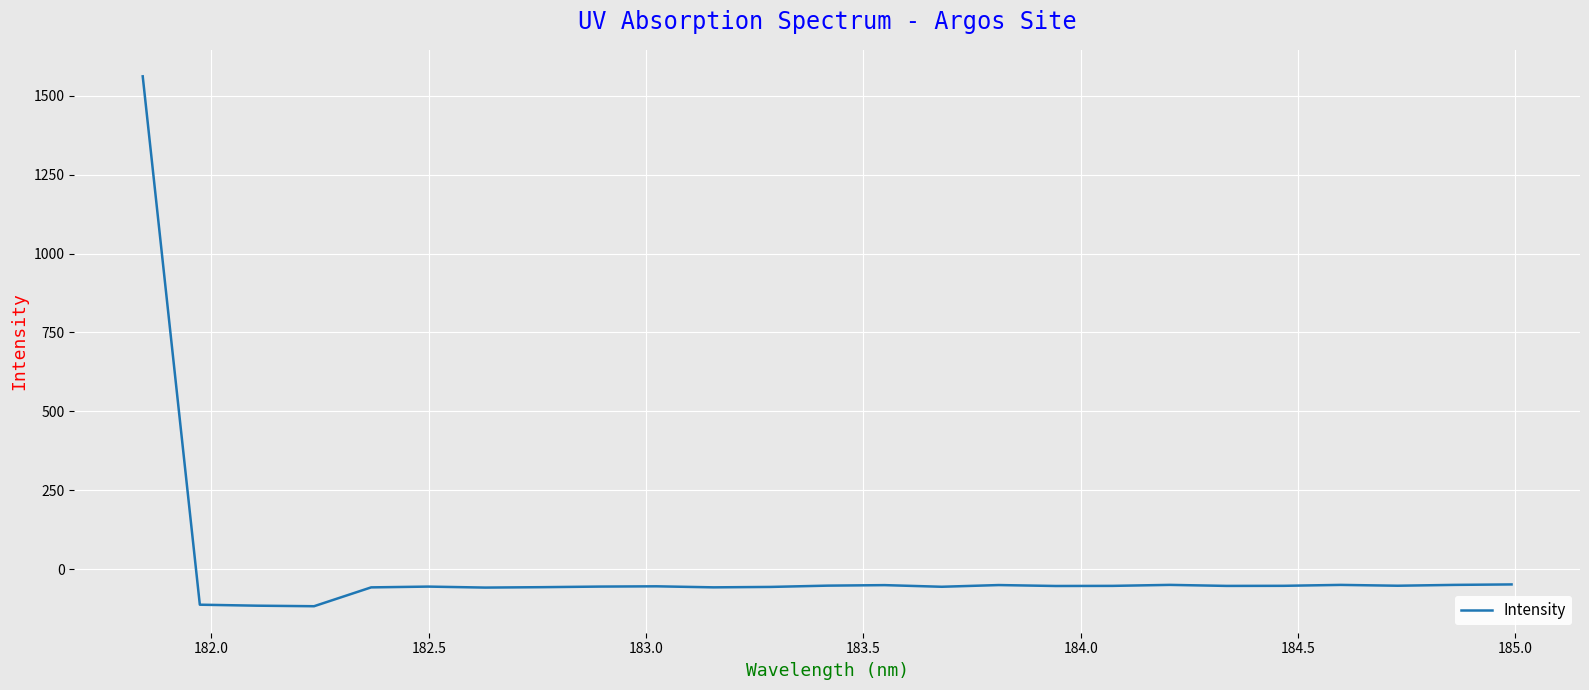

What is the difference between the maximum and minimum values?

1677.5